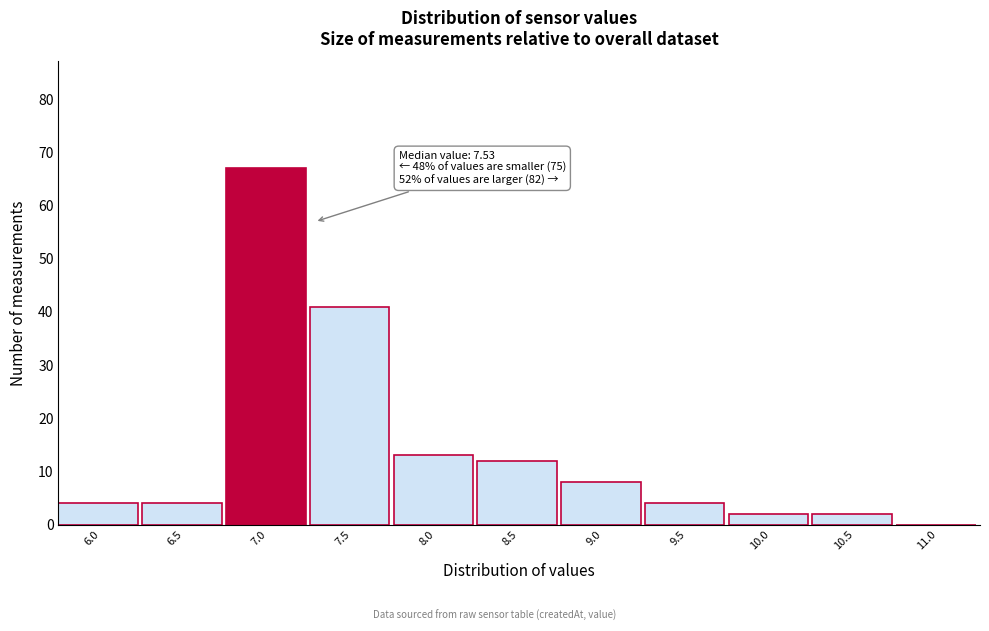

Reading right to left, what are all the values shown in this chart?

11.0=0	10.5=2	10.0=2	9.5=4	9.0=8	8.5=12	8.0=13	7.5=41	7.0=67	6.5=4	6.0=4